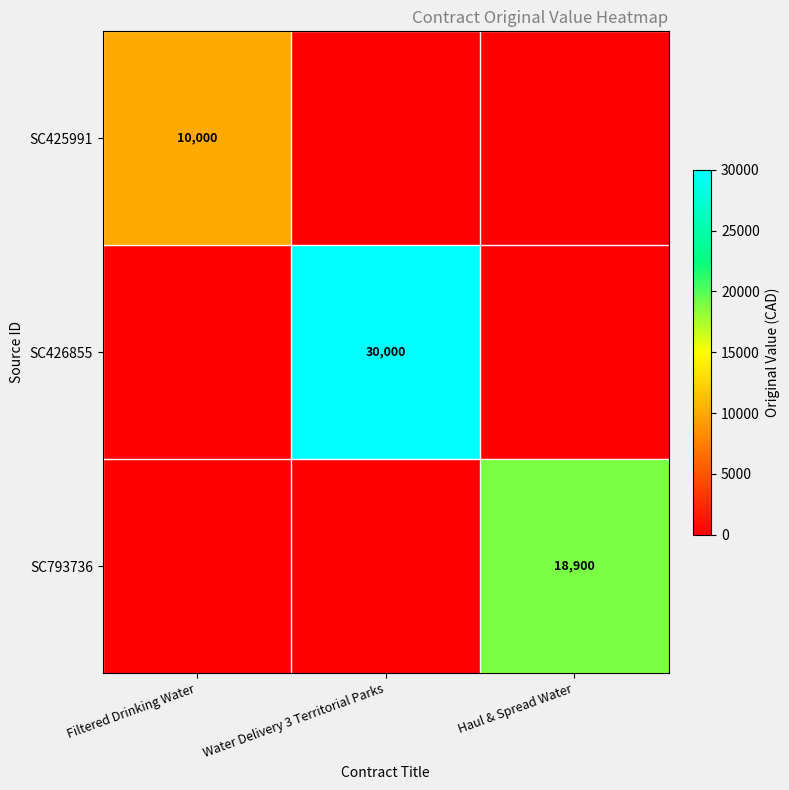

Is it true that SC425991 equals 10000 at Filtered Drinking Water?

True